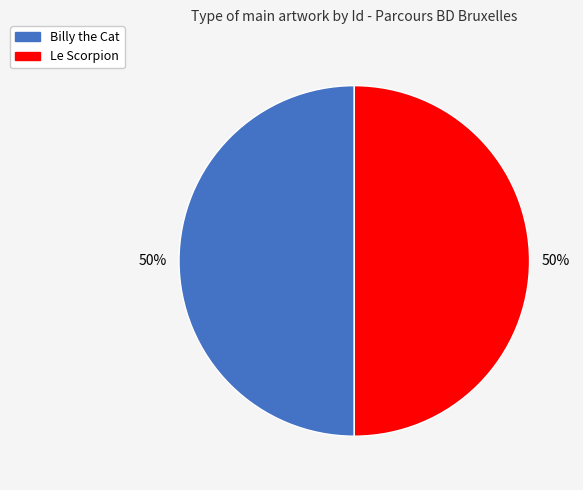

How many slices are in this pie chart?

2